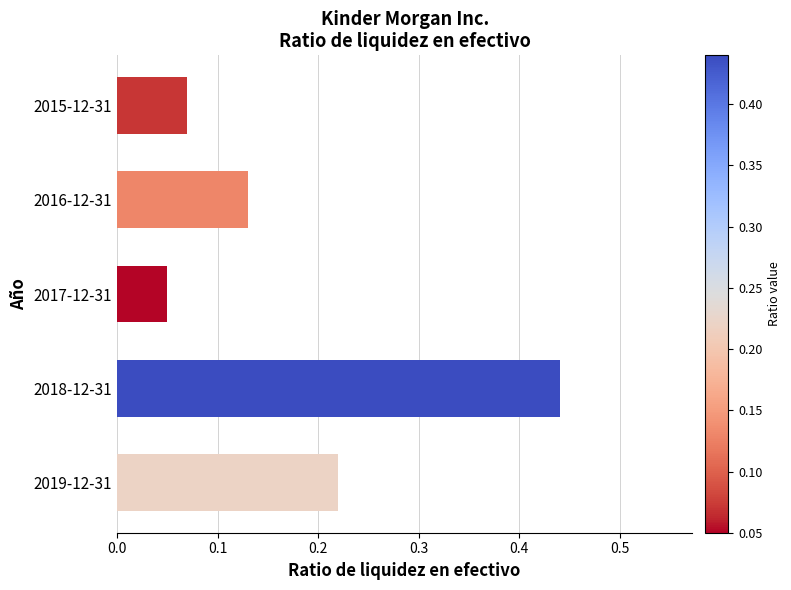

Which has a higher value, 2018-12-31 or 2016-12-31?

2018-12-31